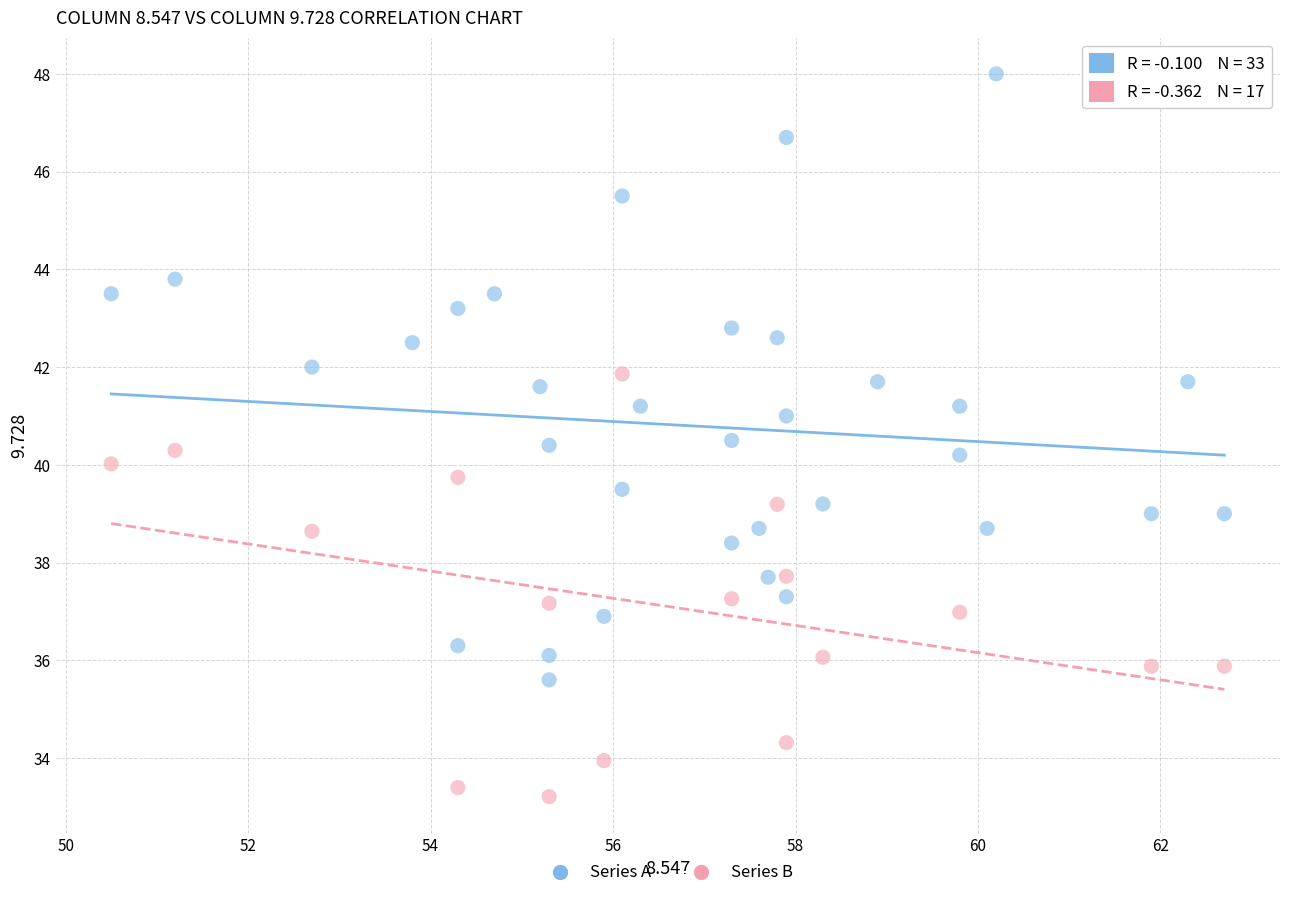

Which series reaches the minimum Y coordinate?

Series B